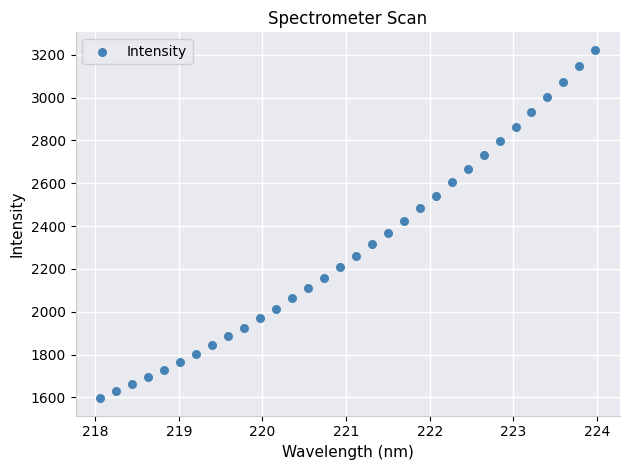

What is the range of Y values (max minus min)?

1627.8